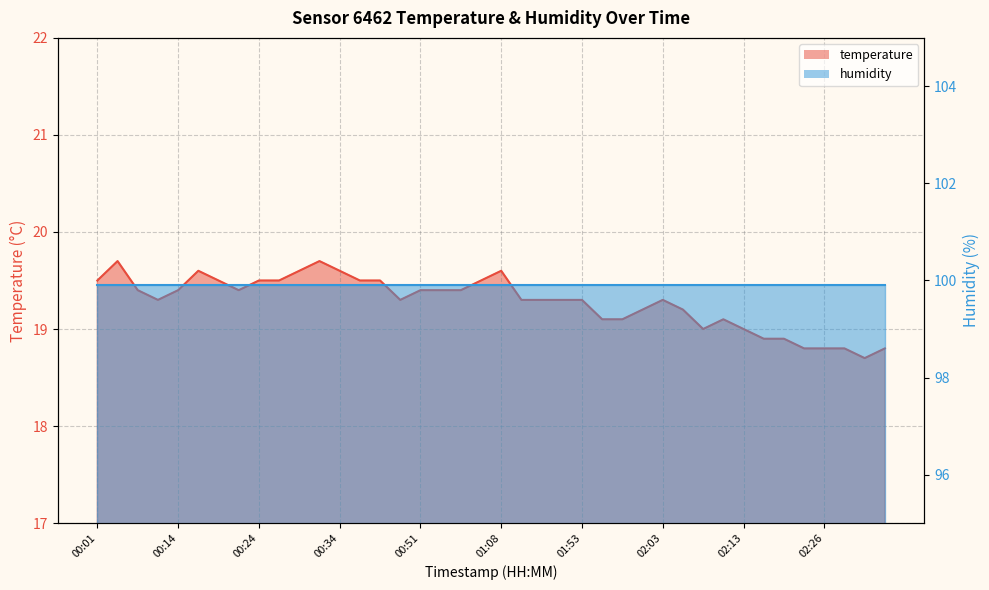

Where is the first local minimum?

00:12